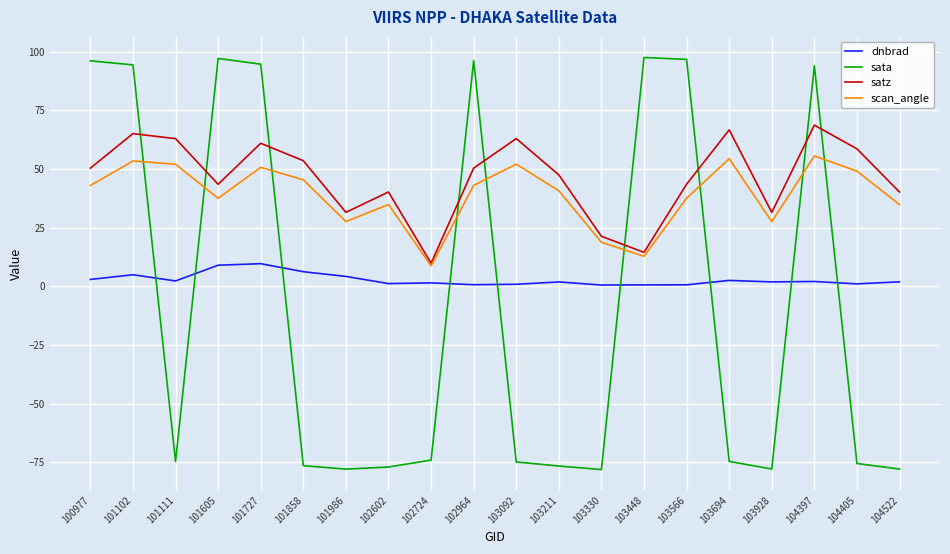

What is the total value across all series at 102724?

-54.0